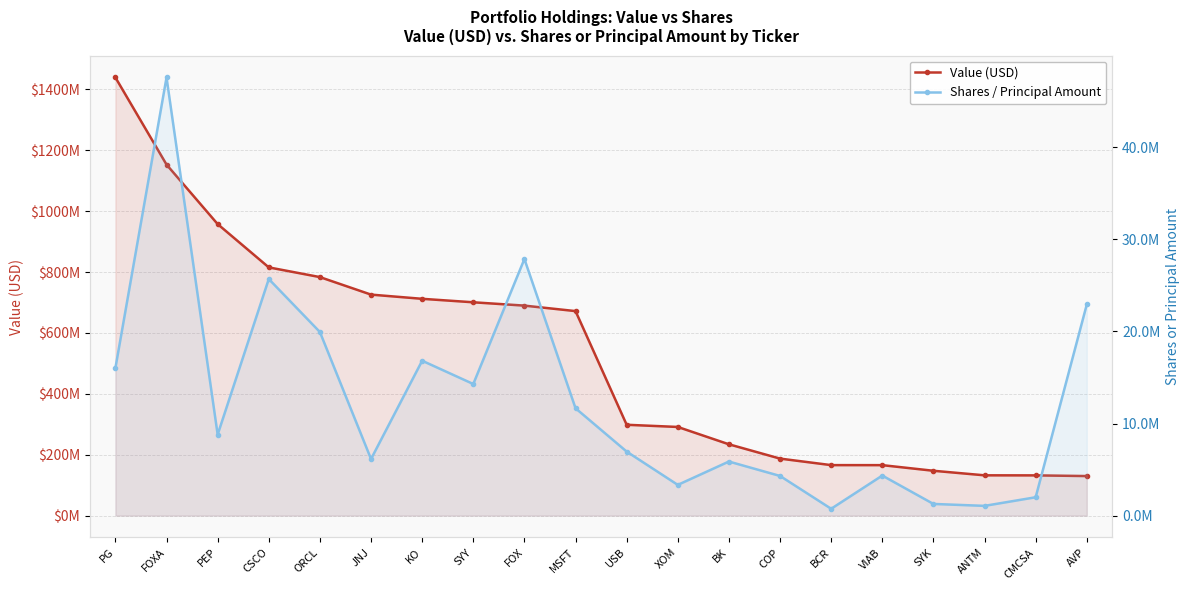

Rank the categories by Value (USD) value from lowest to highest.

AVP, CMCSA, ANTM, SYK, VIAB, BCR, COP, BK, XOM, USB, MSFT, FOX, SYY, KO, JNJ, ORCL, CSCO, PEP, FOXA, PG